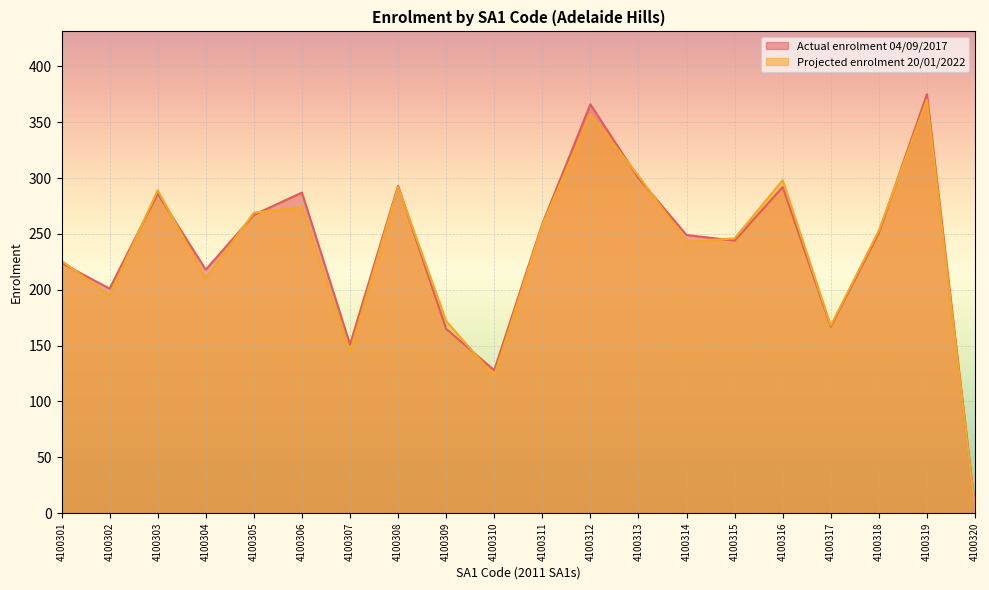

Is it true that Projected enrolment 20/01/2022 equals 361 at 4100306?

False